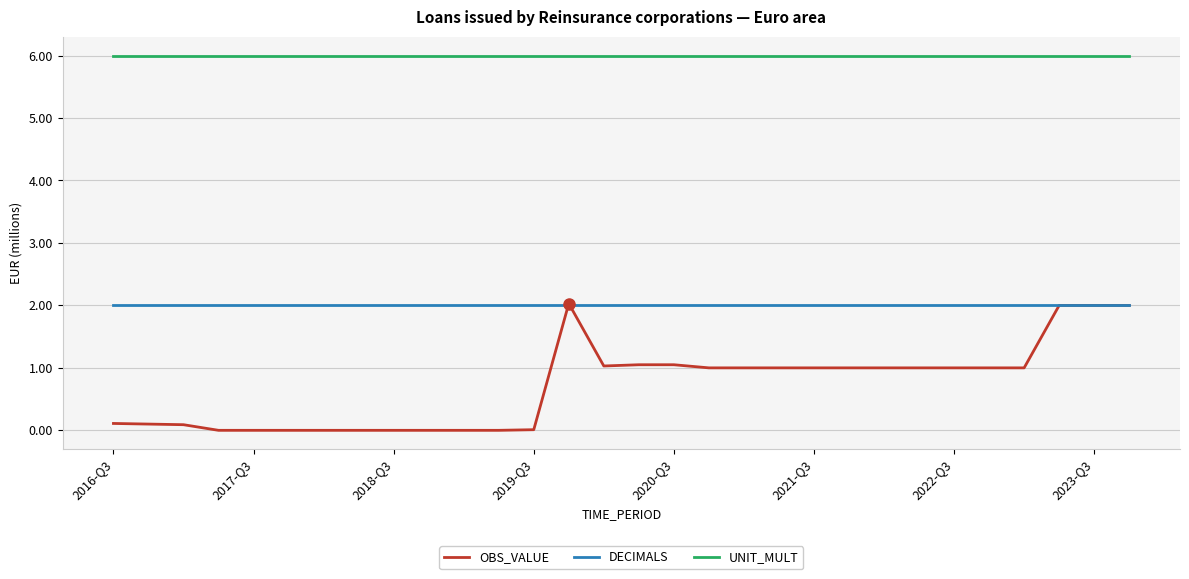

True or false: UNIT_MULT and DECIMALS cross at least once.

False